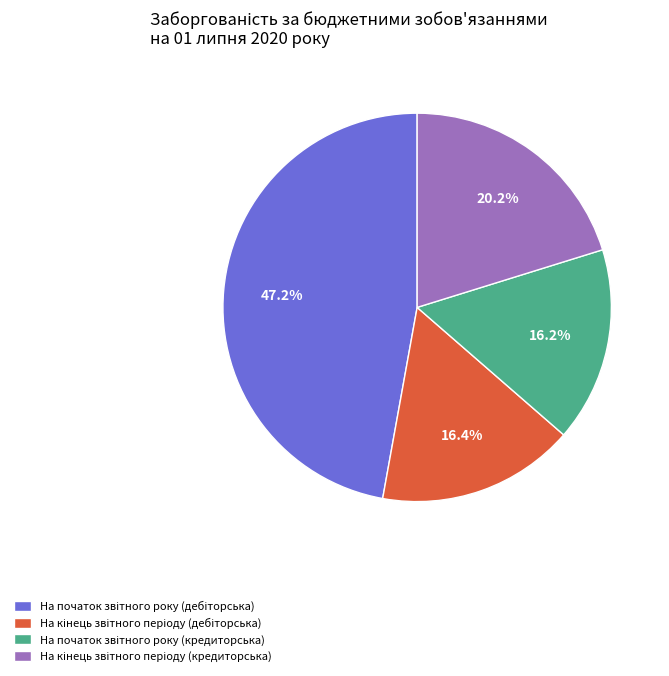

Does any single category account for the majority?

No